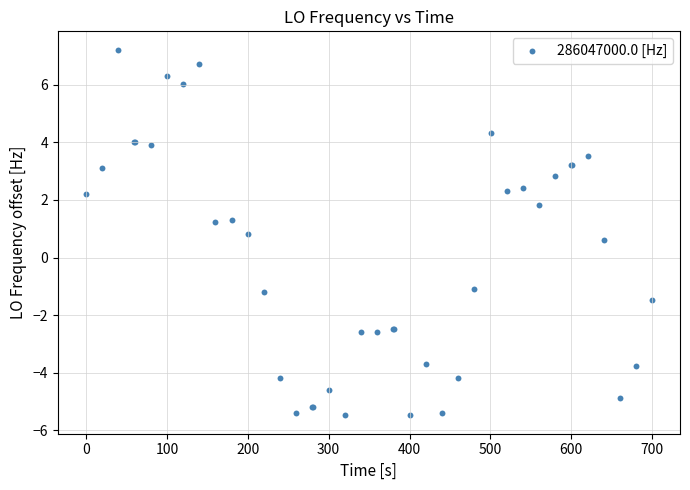

What Y value in the scatter plot is closest to 0?

0.6